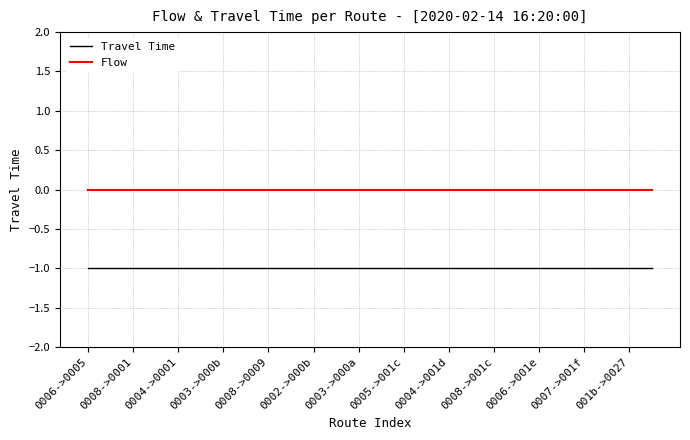

List the series in order of their overall mean, highest first.

Flow, Travel Time